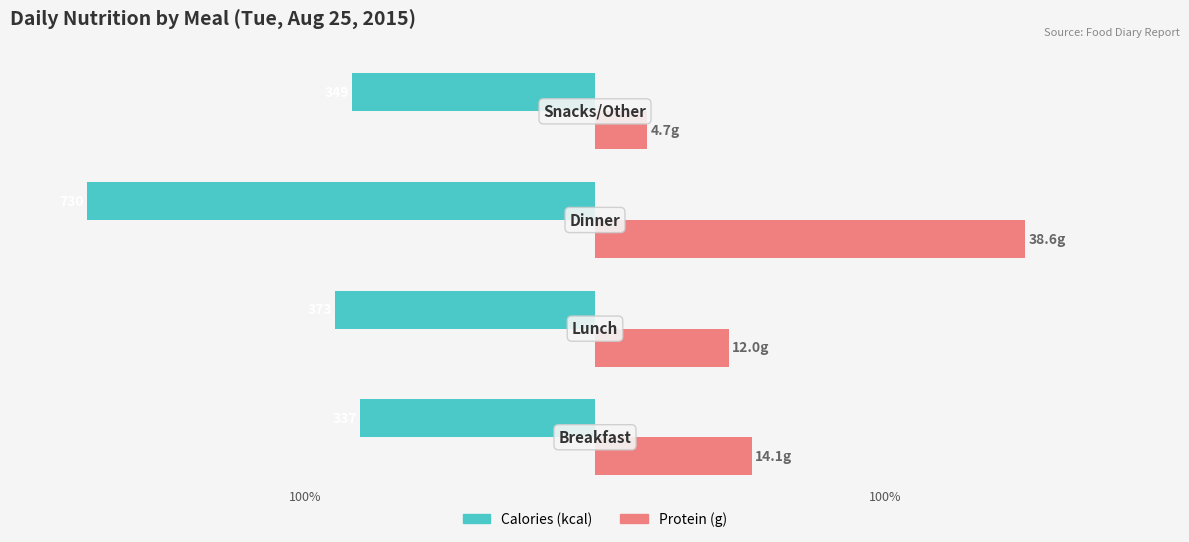

What are all the series names shown in the legend?

Calories (kcal), Protein (g)